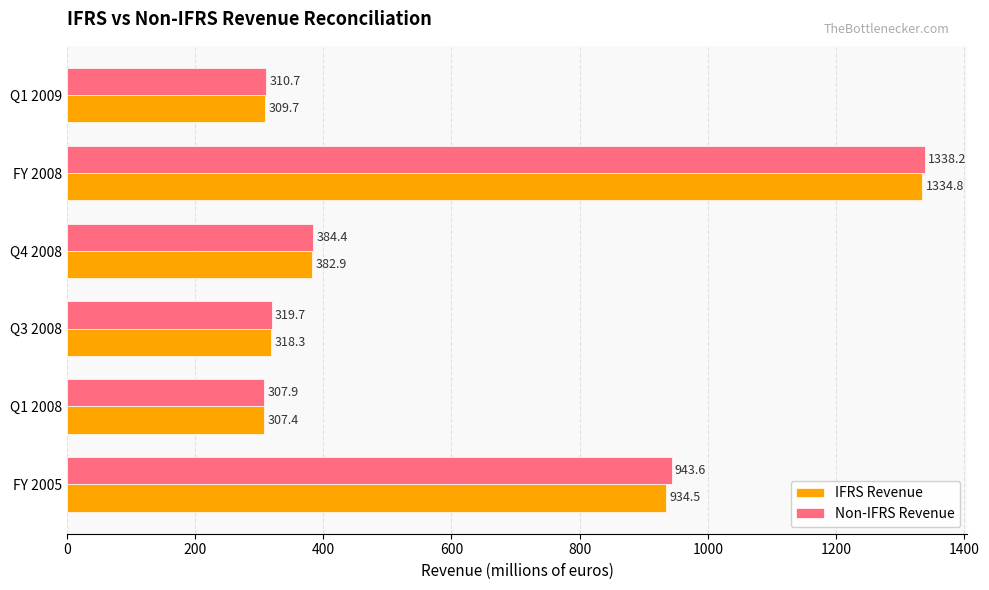

Which series has the largest range (max minus min)?

Non-IFRS Revenue